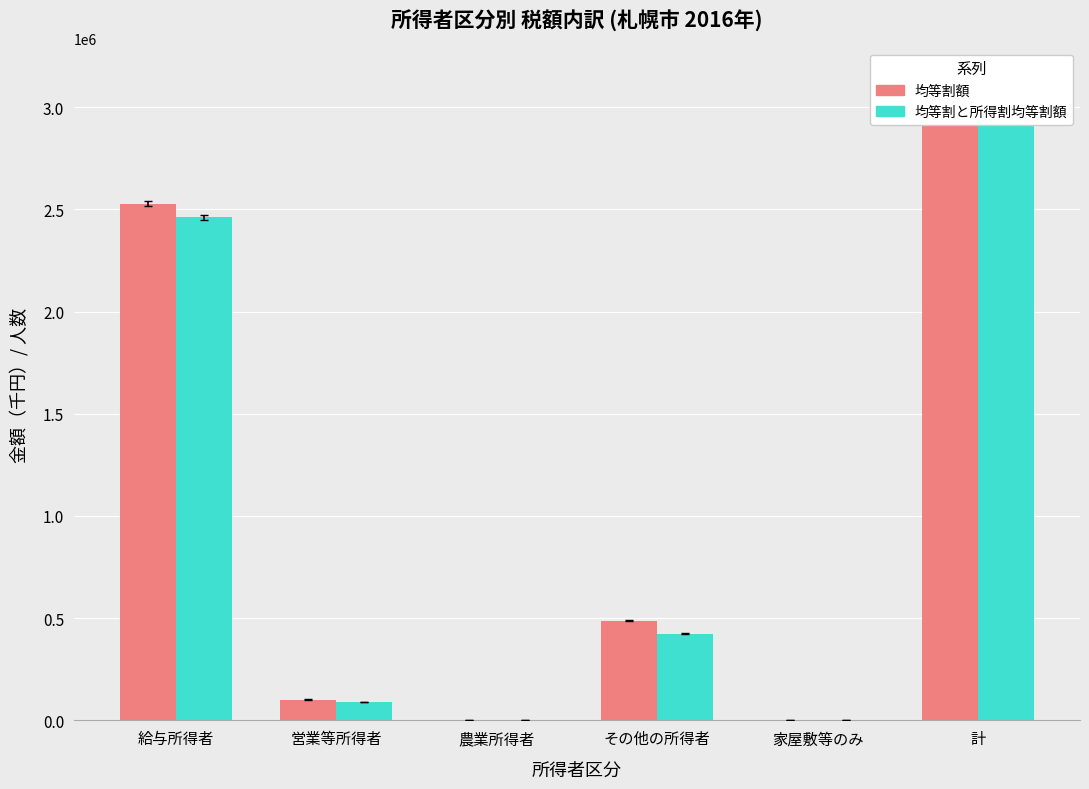

Rank the series at 農業所得者 from lowest to highest value.

均等割と所得割均等割額, 均等割額